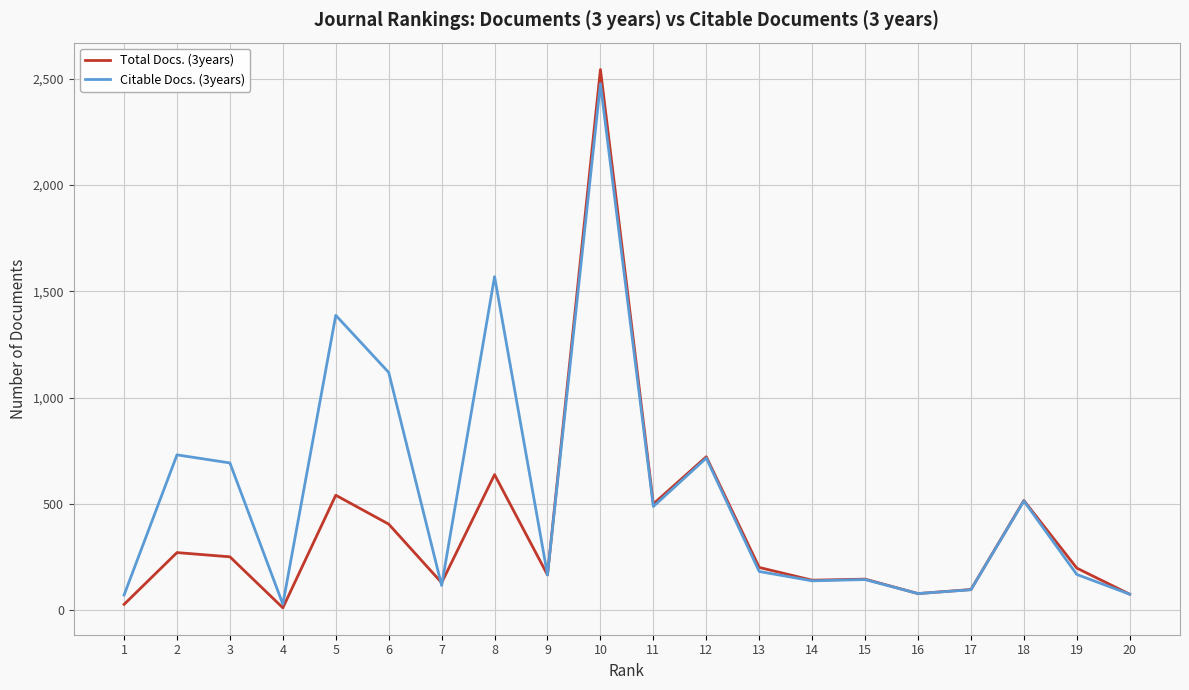

Which series has the widest spread of values?

Total Docs. (3years)